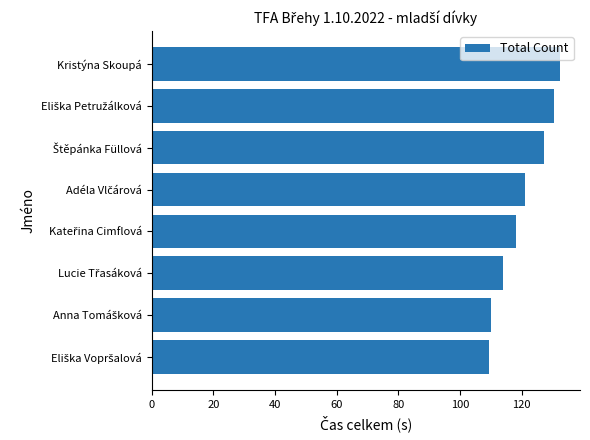

How many data points are above 121?

4